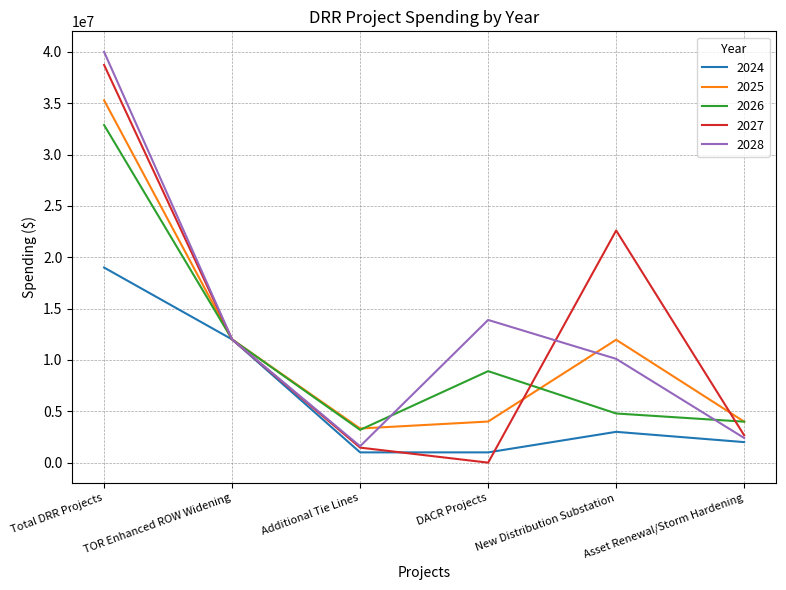

True or false: 2027 has a value of 22610000 at New Distribution Substation.

True